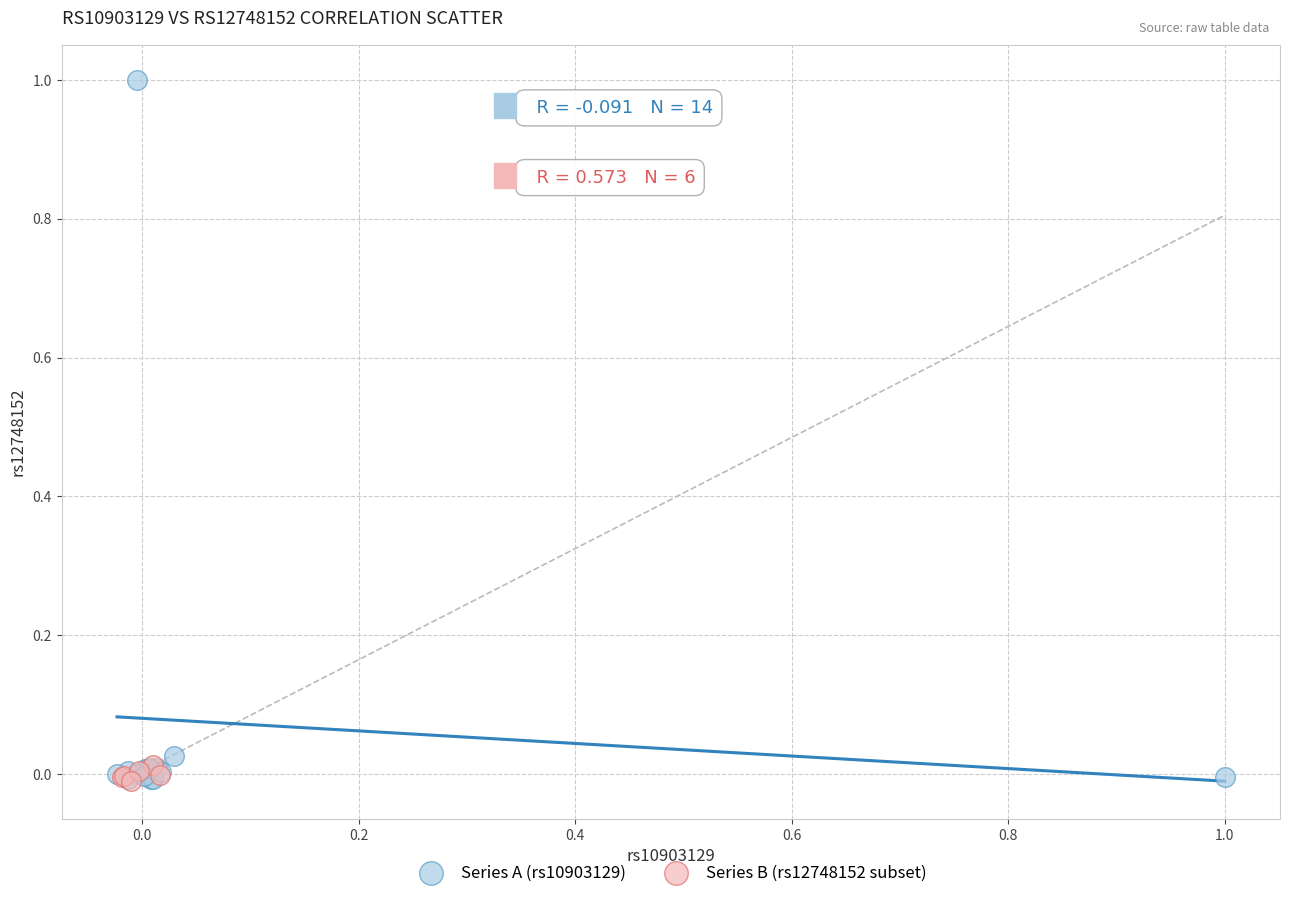

What are all the series names shown in the legend?

Series A (rs10903129), Series B (rs12748152 subset)